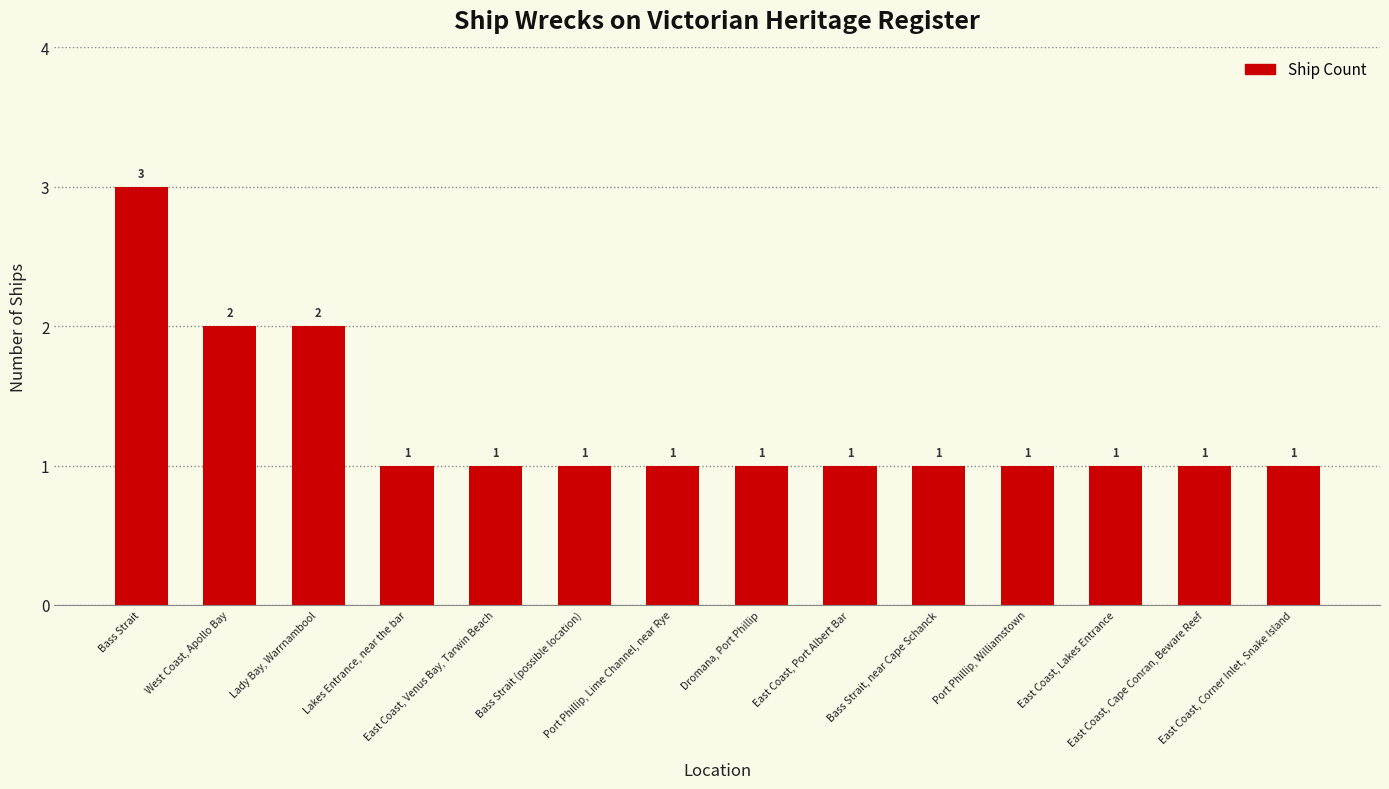

What position from the left is Port Phillip, Williamstown?

11